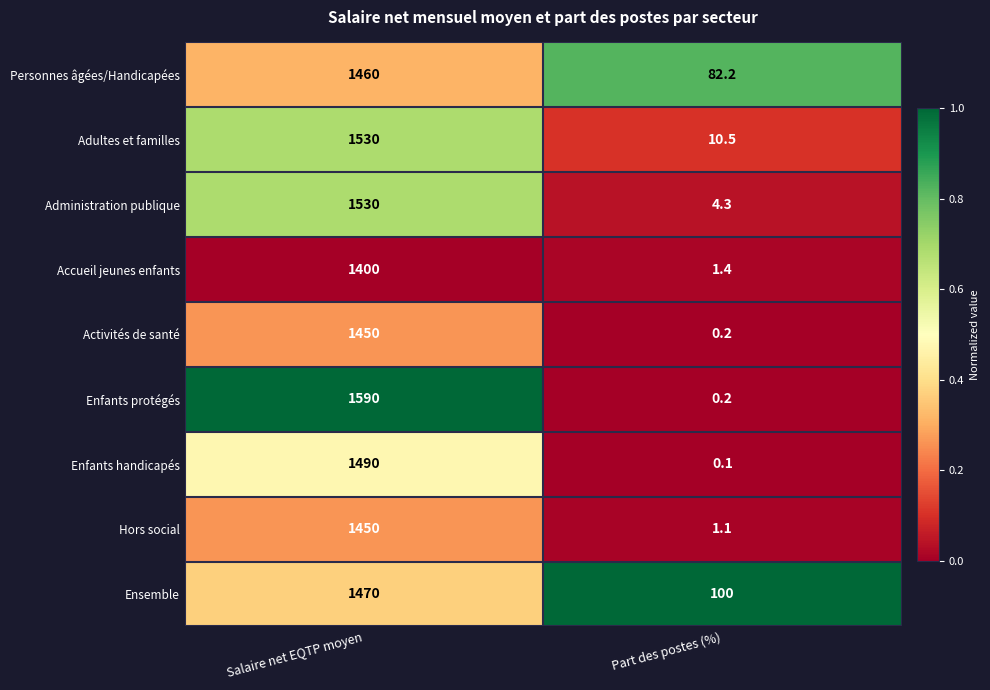

Reading right to left, extract all data points from this chart.

Personnes âgées/Handicapées: 82.2	1460.0
Adultes et familles: 10.5	1530.0
Administration publique: 4.3	1530.0
Accueil jeunes enfants: 1.4	1400.0
Activités de santé: 0.2	1450.0
Enfants protégés: 0.2	1590.0
Enfants handicapés: 0.1	1490.0
Hors social: 1.1	1450.0
Ensemble: 100.0	1470.0